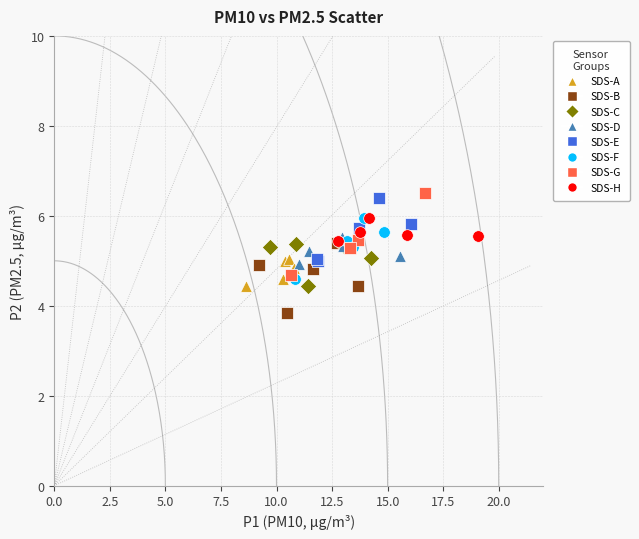

Which series reaches the minimum Y coordinate?

SDS-B